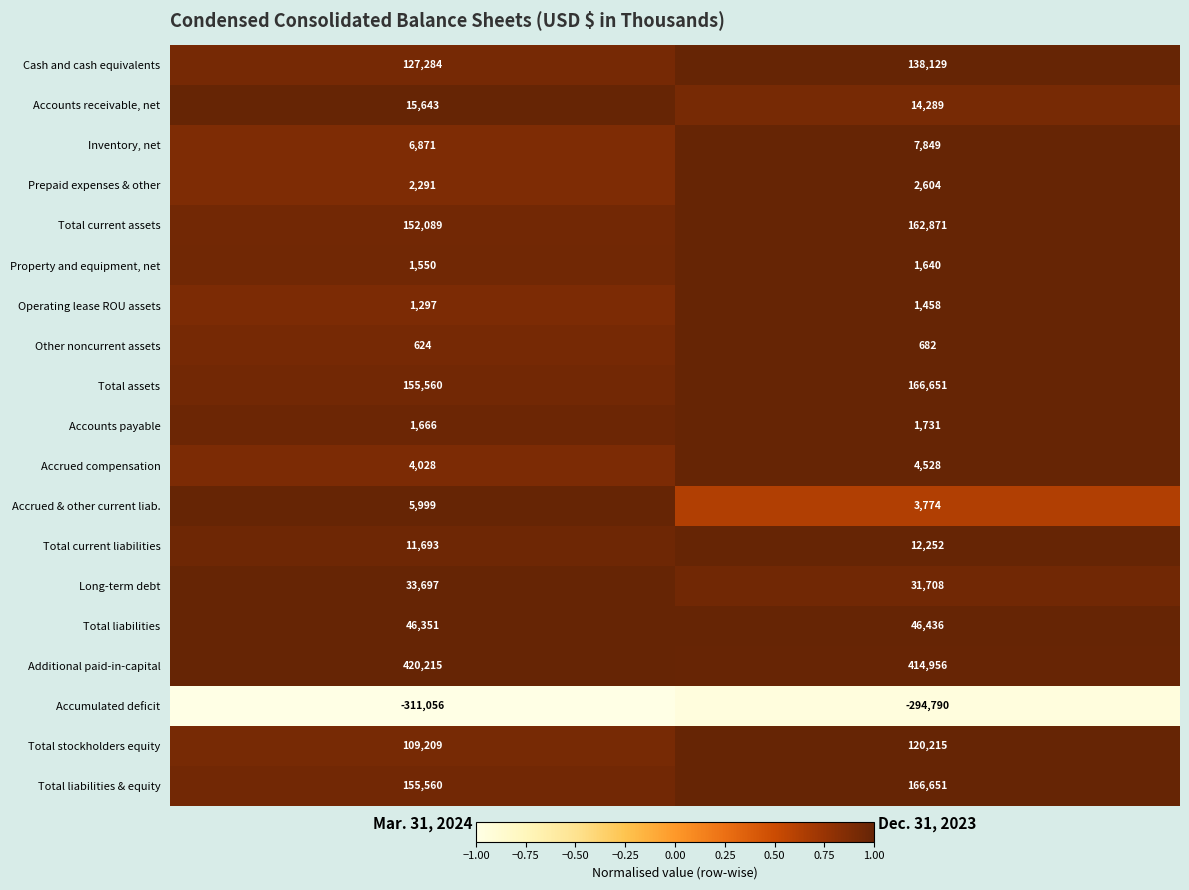

Rank the categories by Operating lease ROU assets value from highest to lowest.

Dec. 31, 2023, Mar. 31, 2024